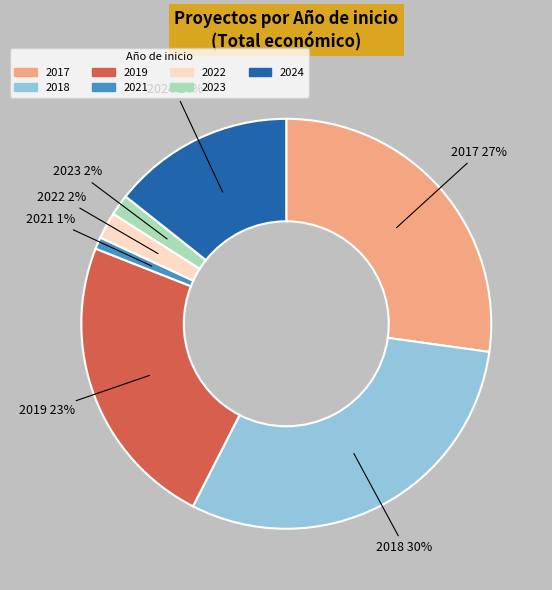

To the nearest percent, what is the average slice percentage?

14%